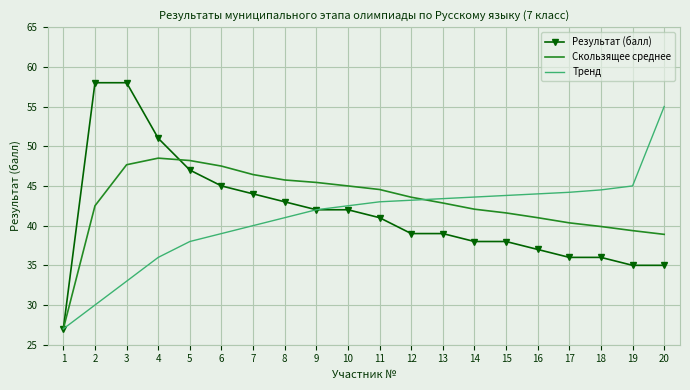

What is the minimum value for Тренд?

27.0